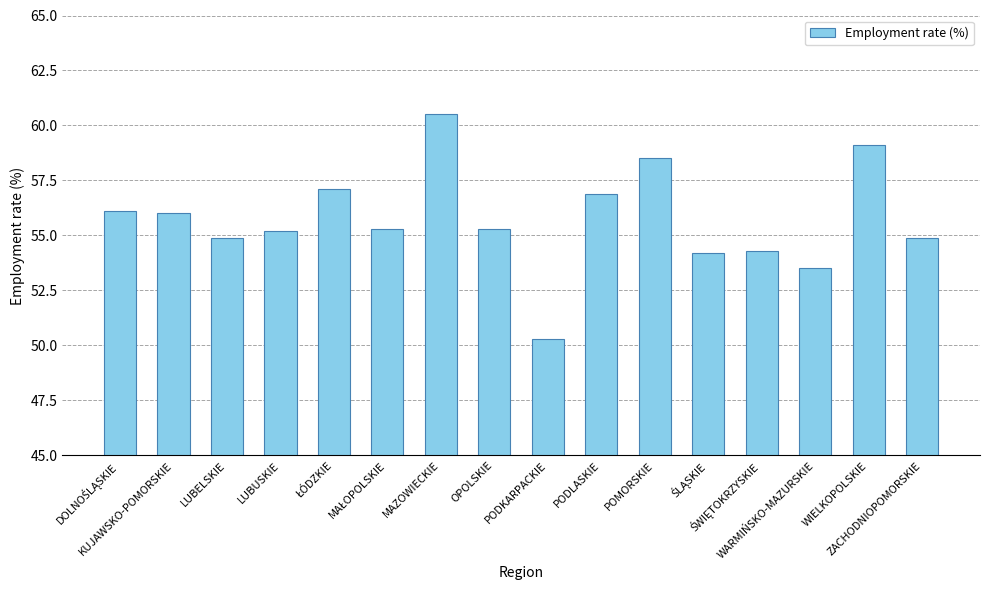

What is the smallest value displayed?

50.3